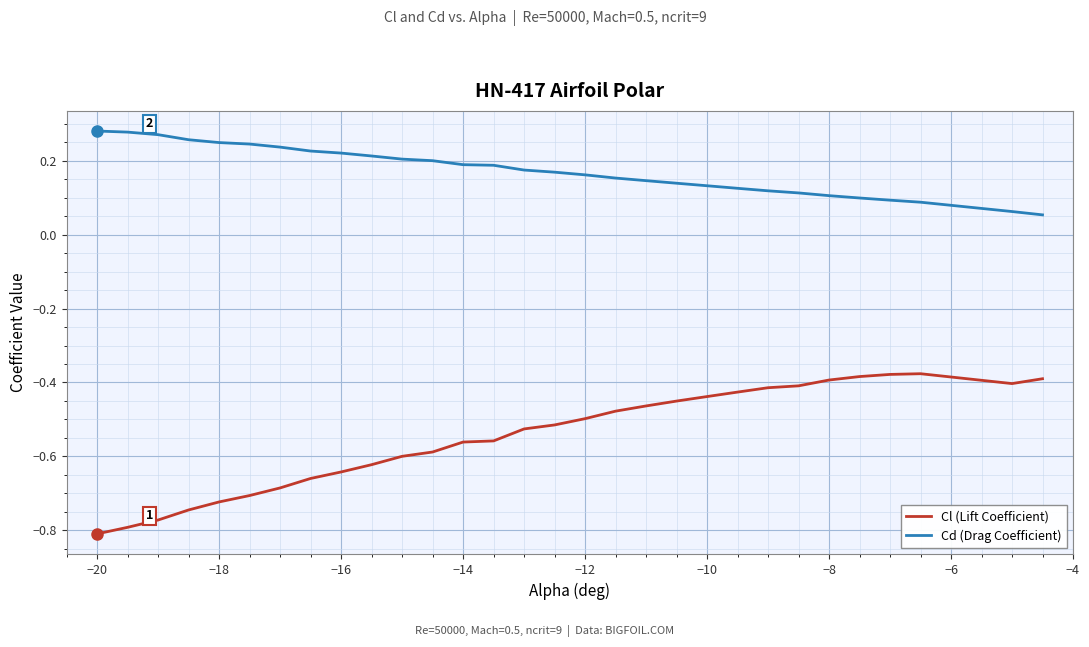

List the series in order of their overall mean, highest first.

Cd (Drag Coefficient), Cl (Lift Coefficient)